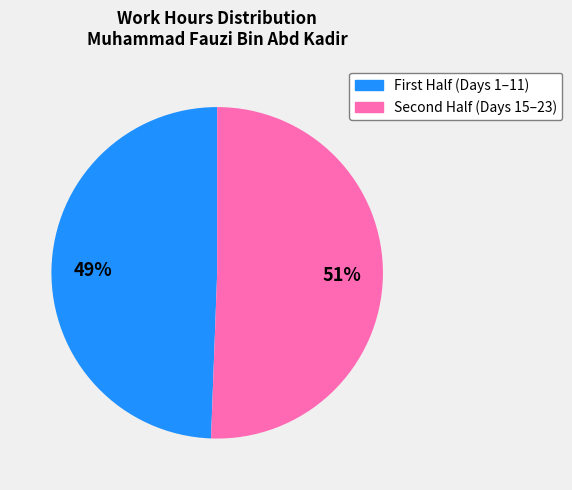

To the nearest percent, what is the average slice percentage?

50%